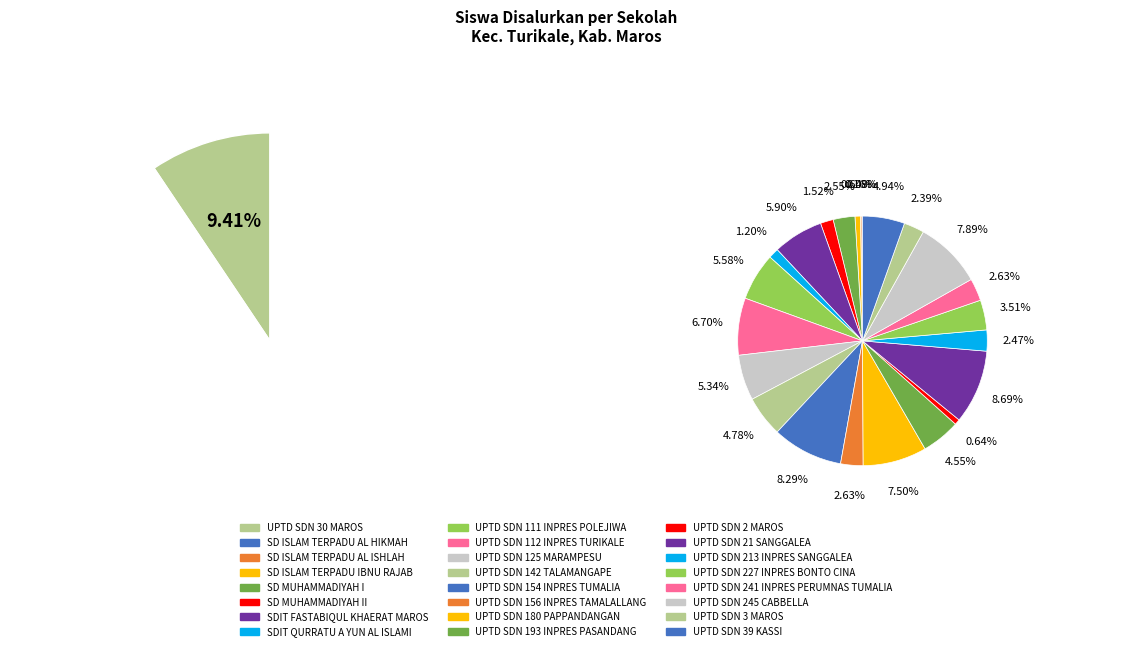

To the nearest percent, what portion does UPTD SDN 21 SANGGALEA represent?

9%